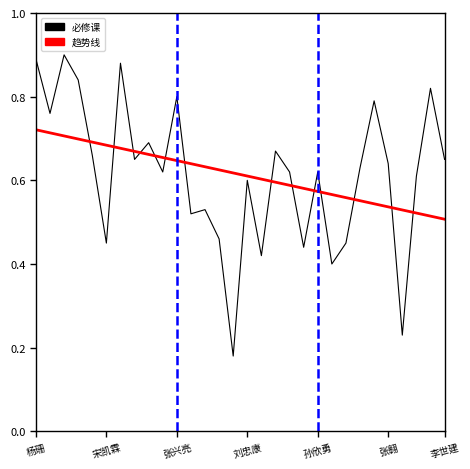

List the series in order of their peak value, highest first.

必修课, 趋势线